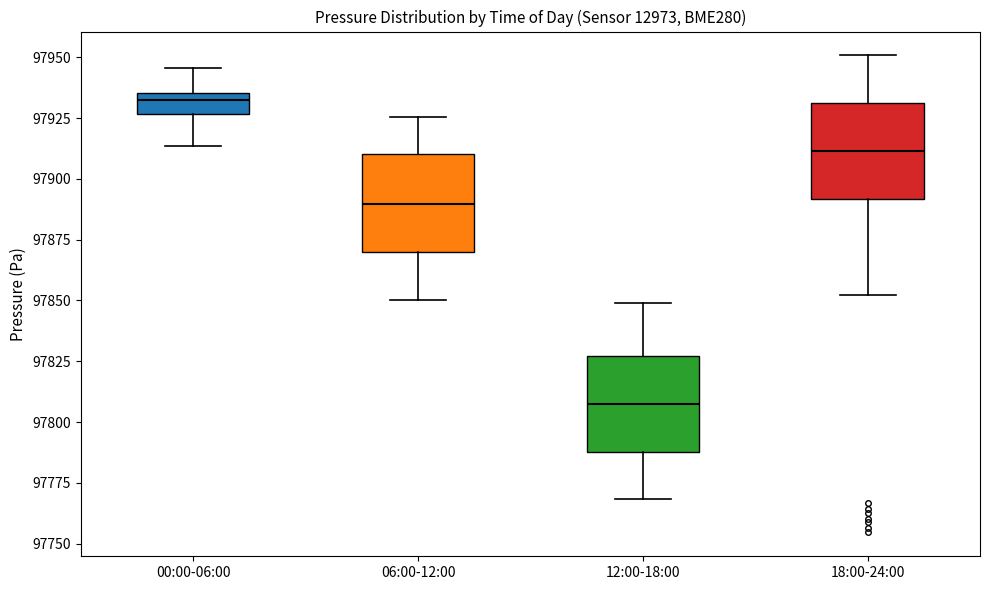

Which box's median line is the highest?

00:00-06:00